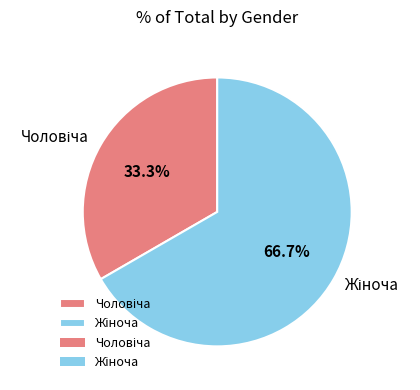

Is there a majority slice in this chart?

Yes